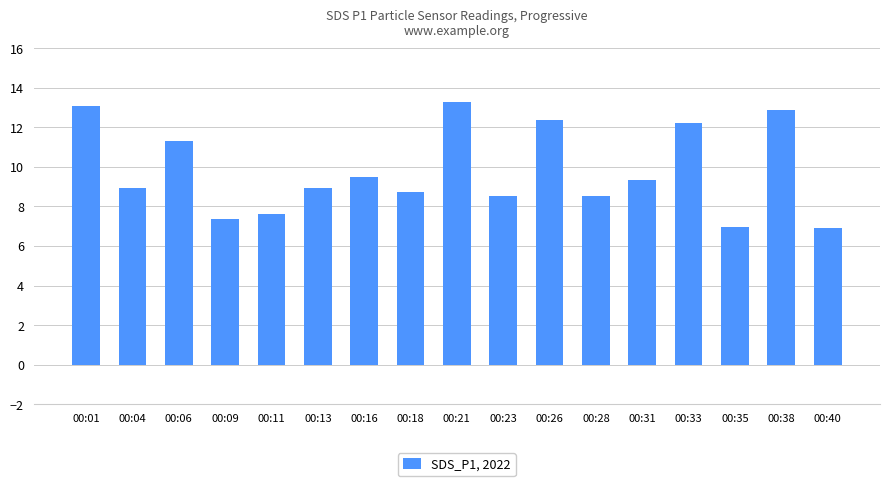

What is the smallest value displayed?

6.9